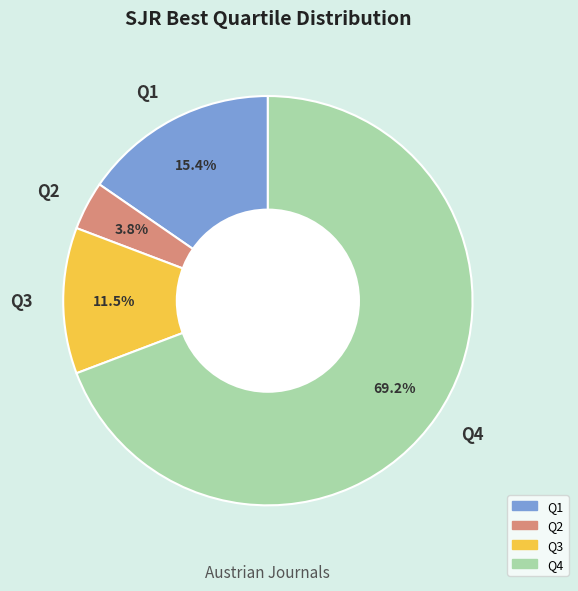

Rank the categories by value from lowest to highest.

Q2, Q3, Q1, Q4